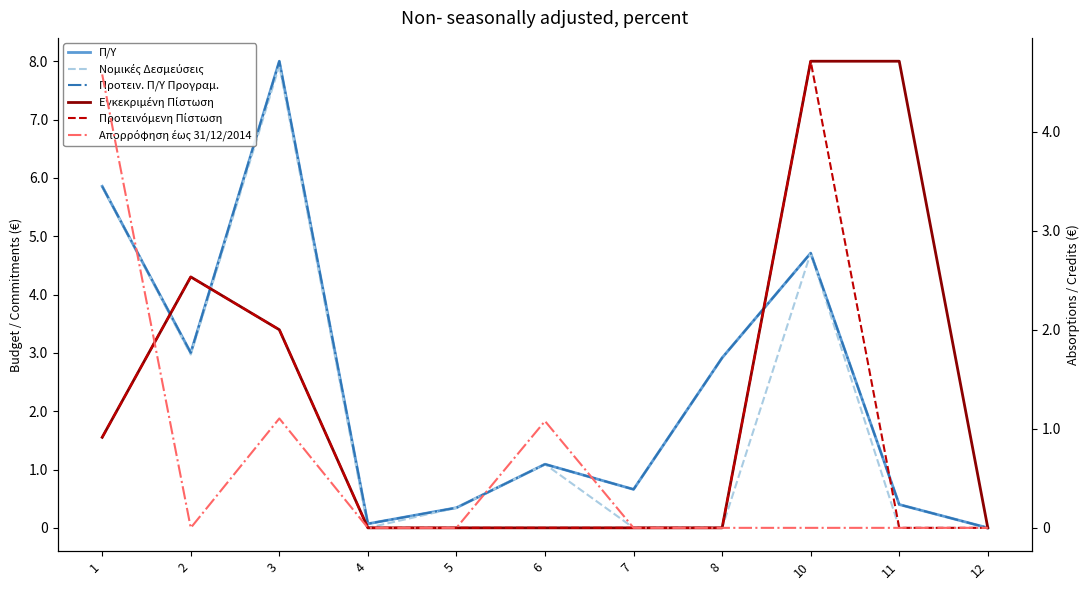

How many lines are shown in the chart?

6